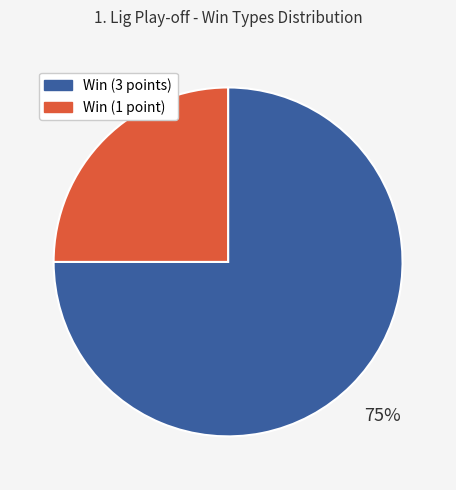

Is there a majority slice in this chart?

Yes